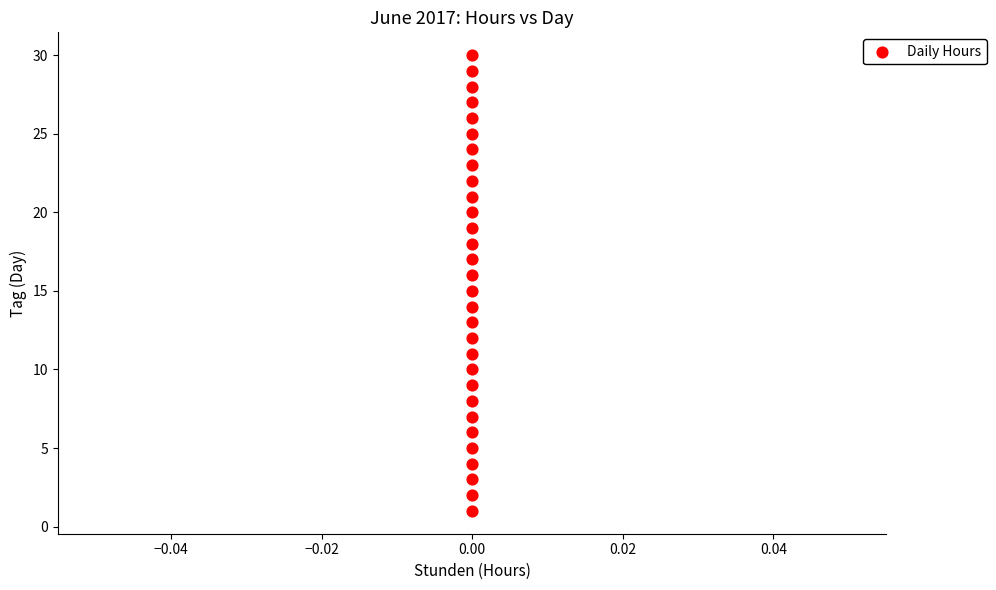

What is the range of Y values (max minus min)?

29